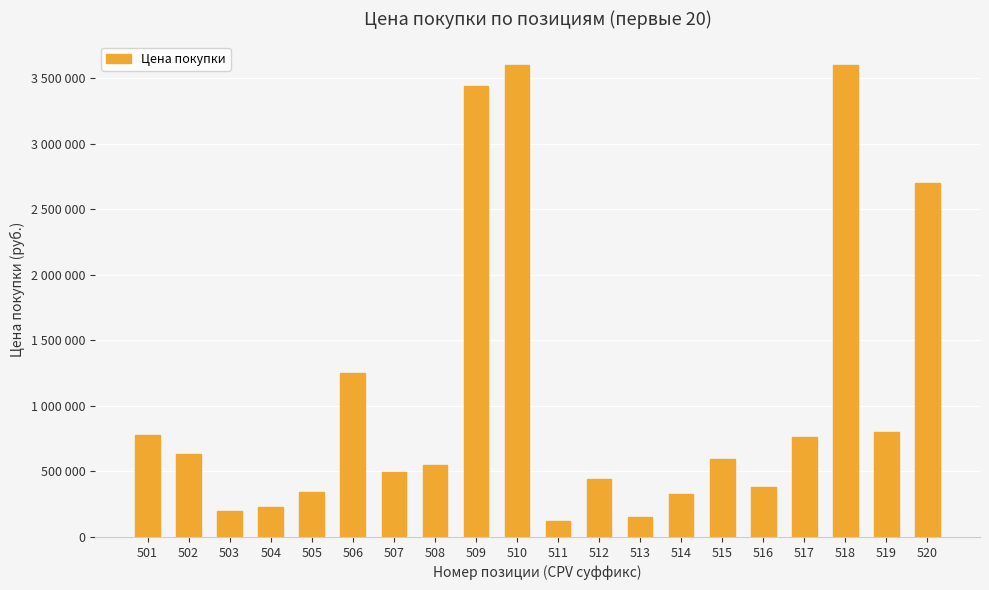

Reading right to left, list all the values displayed in this chart.

520=2700000	519=800000	518=3600000	517=760000	516=380000	515=594000	514=325000	513=150000	512=440000	511=120000	510=3600000	509=3440000	508=548000	507=496000	506=1250000	505=340000	504=230000	503=200000	502=630000	501=780000